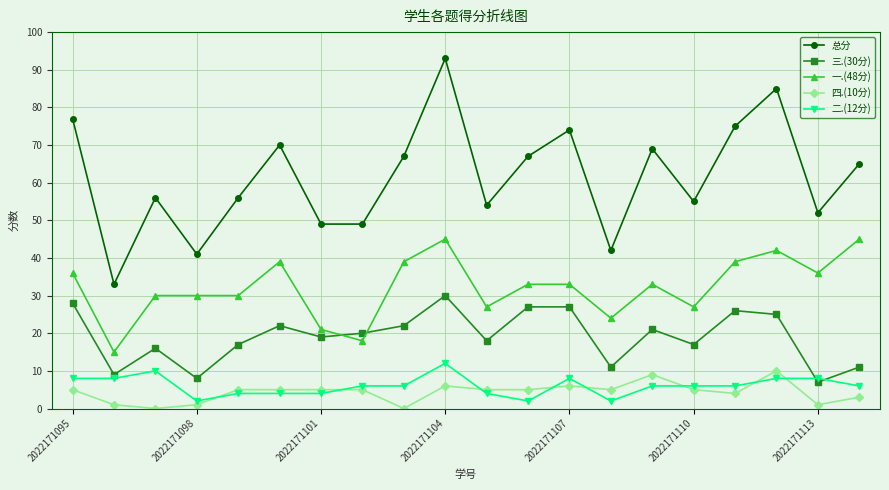

What is the lowest value of the 一.(48分) series?

15